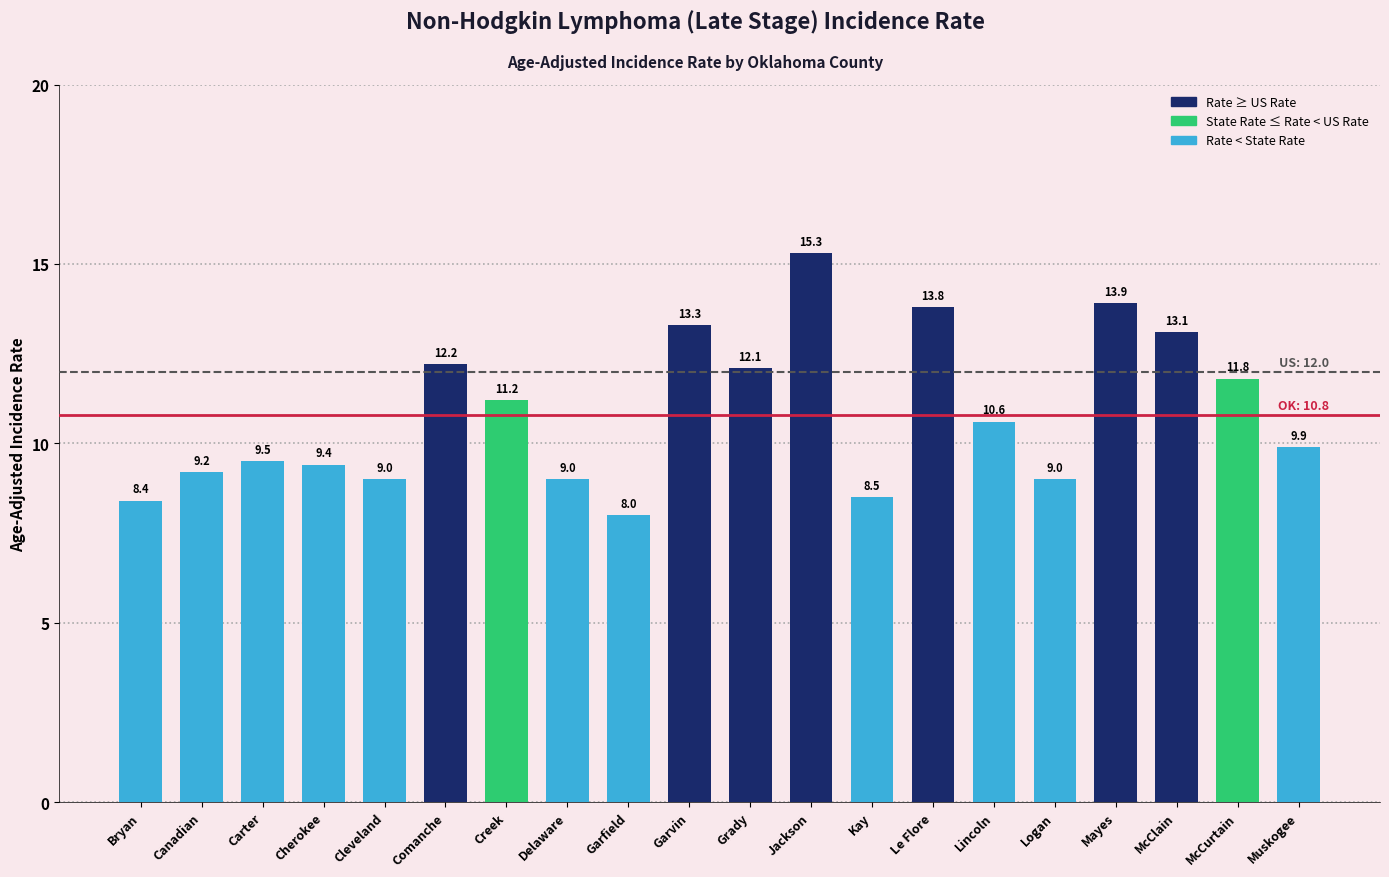

Reading left to right, transcribe all the data shown in this chart.

8.4	9.2	9.5	9.4	9.0	12.2	11.2	9.0	8.0	13.3	12.1	15.3	8.5	13.8	10.6	9.0	13.9	13.1	11.8	9.9